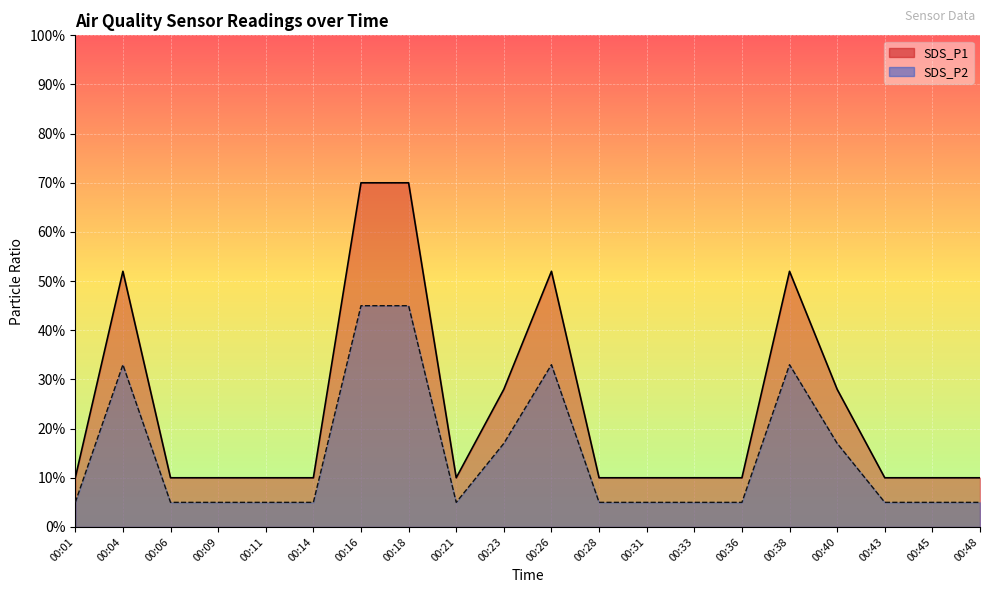

Reading left to right, transcribe all the data shown in this chart.

SDS_P1: 00:01=0.1	00:04=0.5	00:06=0.1	00:09=0.1	00:11=0.1	00:14=0.1	00:16=0.7	00:18=0.7	00:21=0.1	00:23=0.3	00:26=0.5	00:28=0.1	00:31=0.1	00:33=0.1	00:36=0.1	00:38=0.5	00:40=0.3	00:43=0.1	00:45=0.1	00:48=0.1
SDS_P2: 00:01=0.1	00:04=0.3	00:06=0.1	00:09=0.1	00:11=0.1	00:14=0.1	00:16=0.4	00:18=0.4	00:21=0.1	00:23=0.2	00:26=0.3	00:28=0.1	00:31=0.1	00:33=0.1	00:36=0.1	00:38=0.3	00:40=0.2	00:43=0.1	00:45=0.1	00:48=0.1